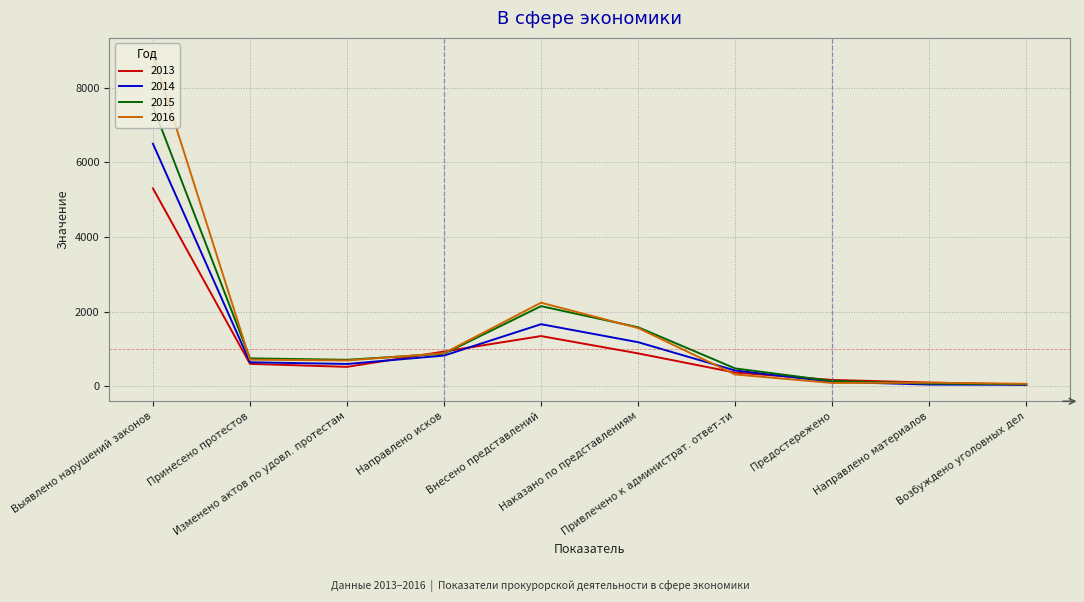

What is the maximum value for 2013?

5300